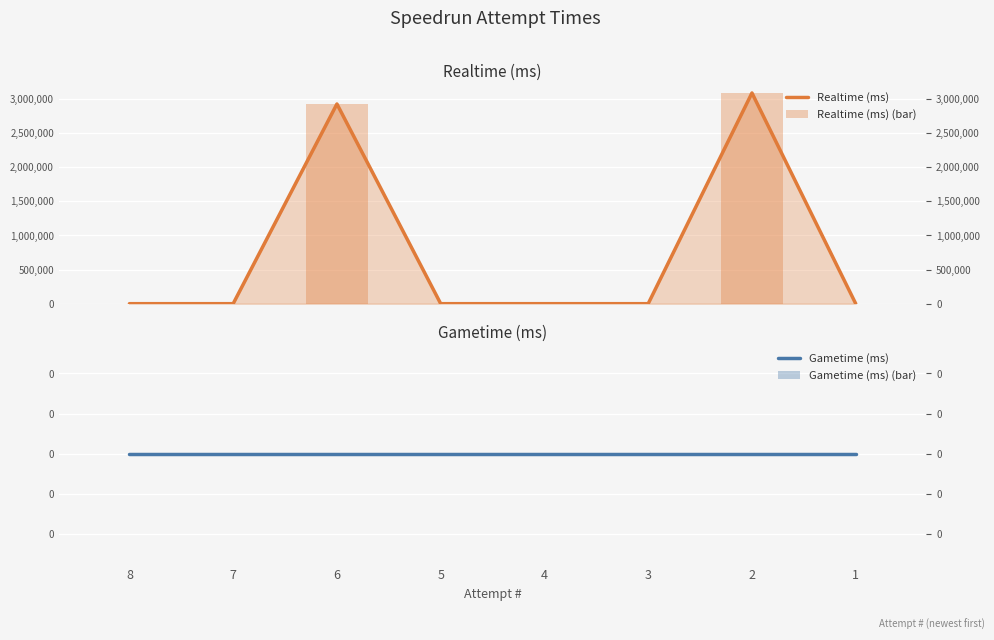

What is the difference between the maximum and minimum values in the Realtime (ms) series?

3084014